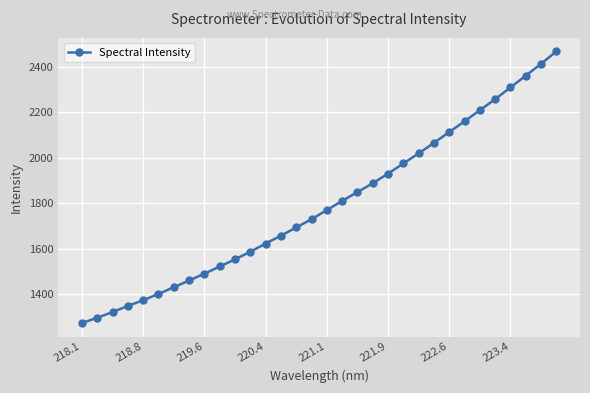

What is the greatest value displayed?

2467.3